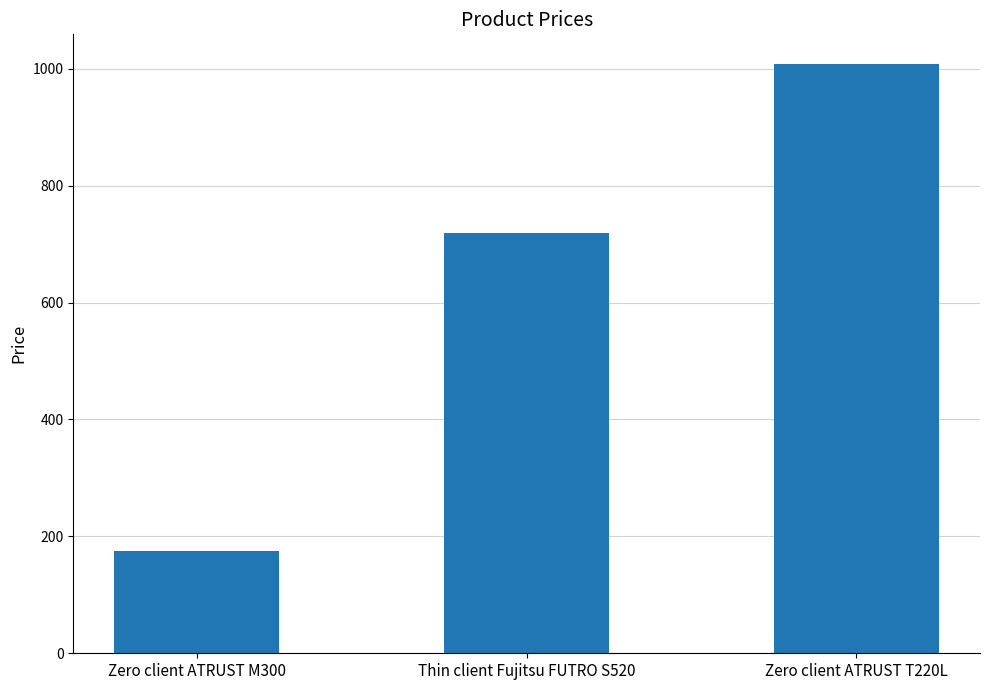

Which category has the highest value across all series?

Zero client ATRUST T220L